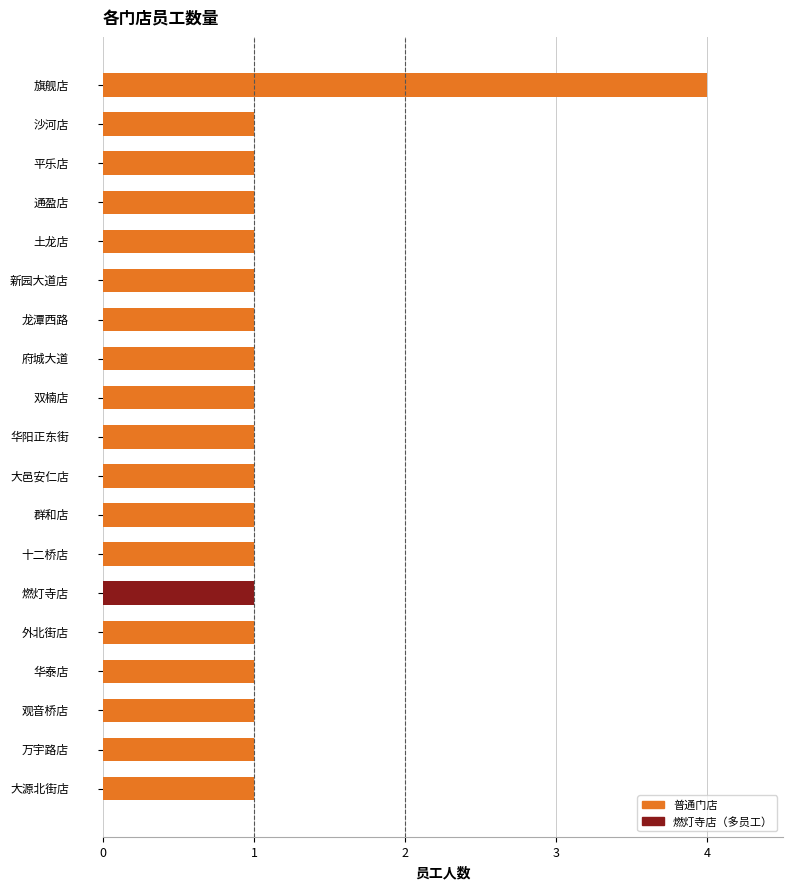

What is the smallest value displayed?

1